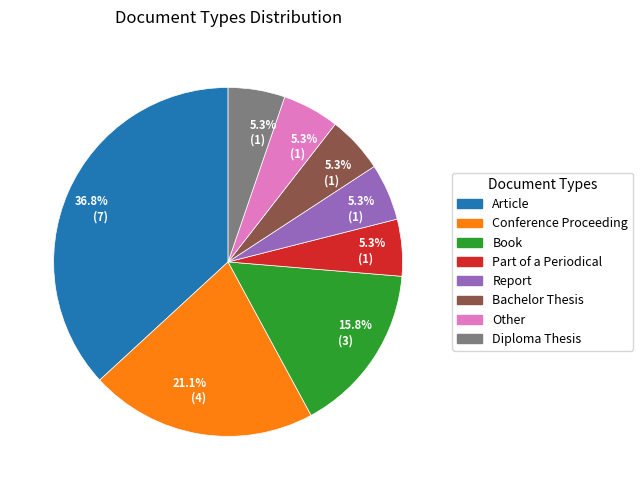

Is there a majority slice in this chart?

No